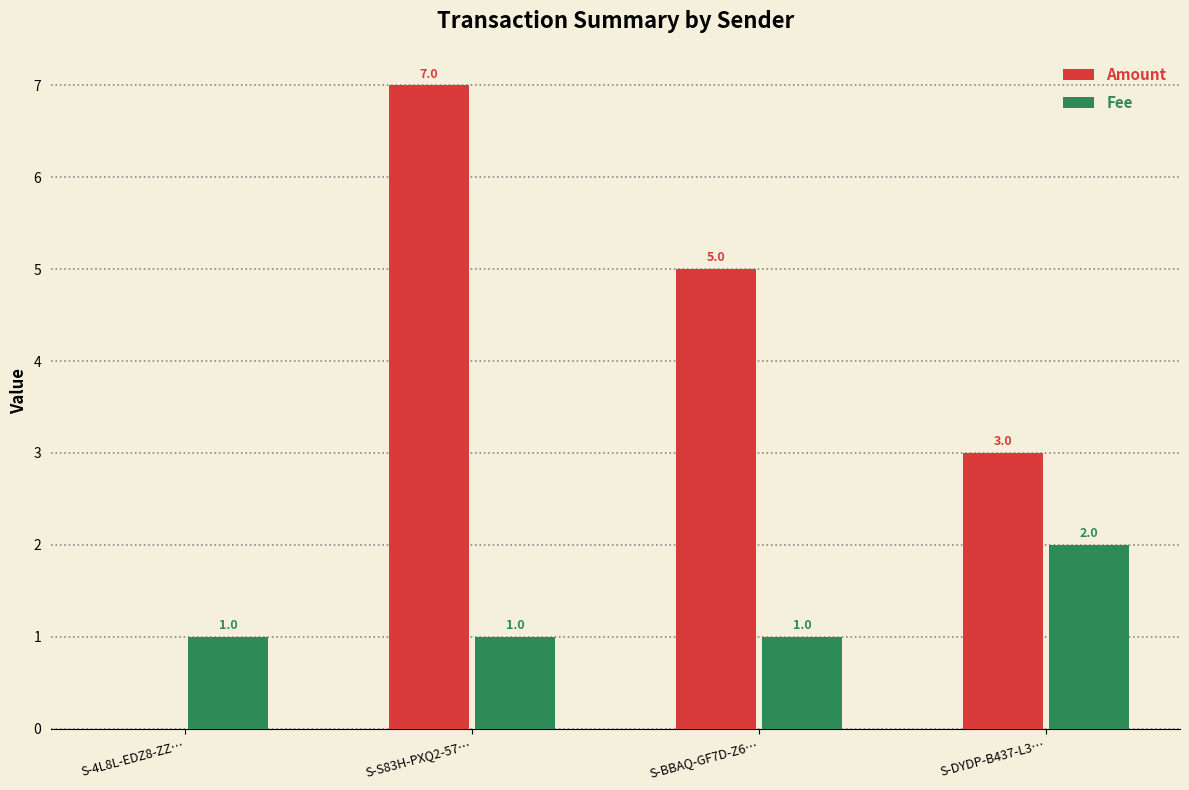

What is the average value of the Fee series?

1